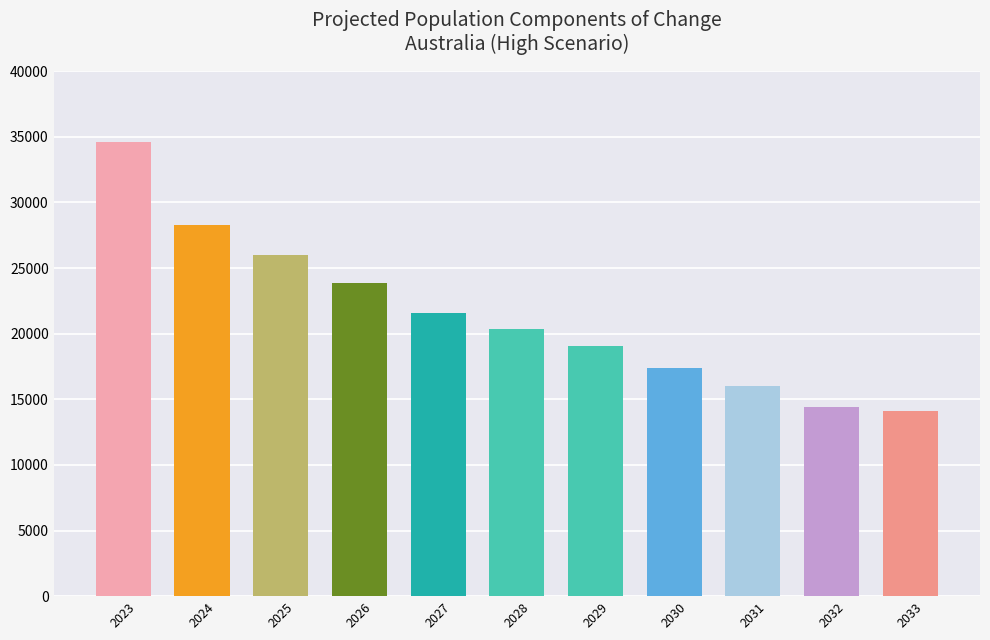

The chart shows a value of 26927 at 2028. True or false?

False